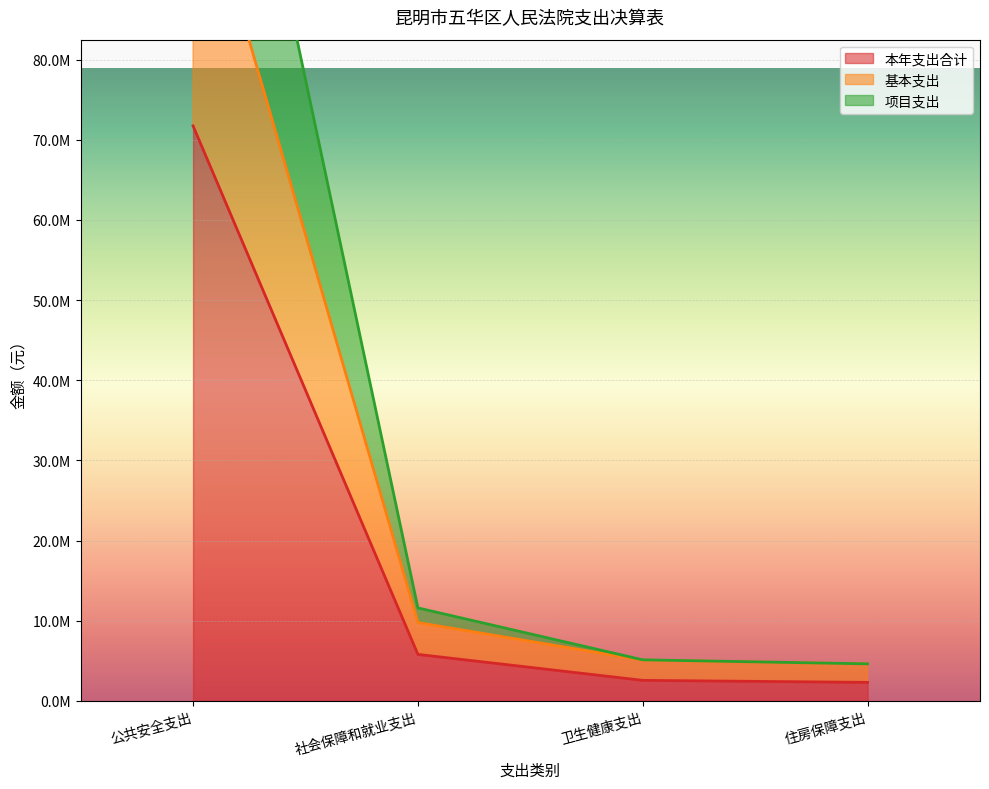

What is the label of the 3rd point from the left?

卫生健康支出